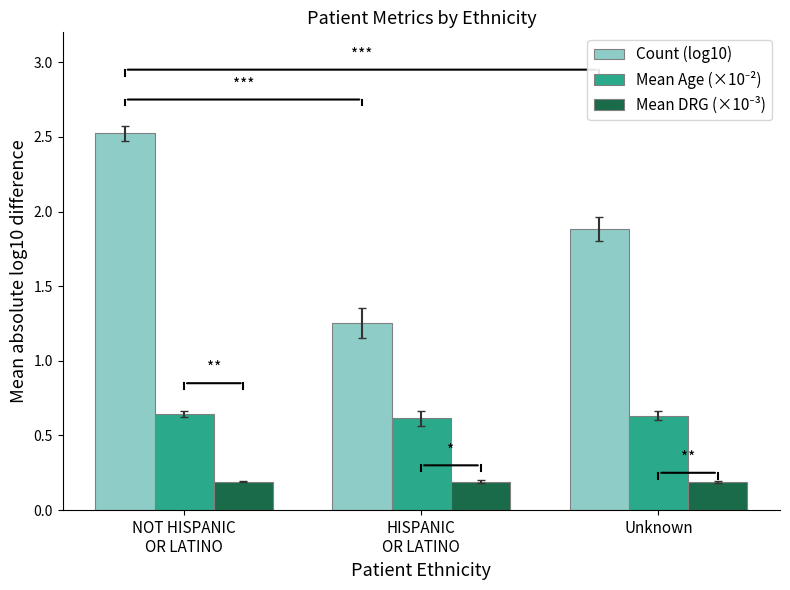

What is the difference between the highest and lowest values at HISPANIC
OR LATINO?

1.1